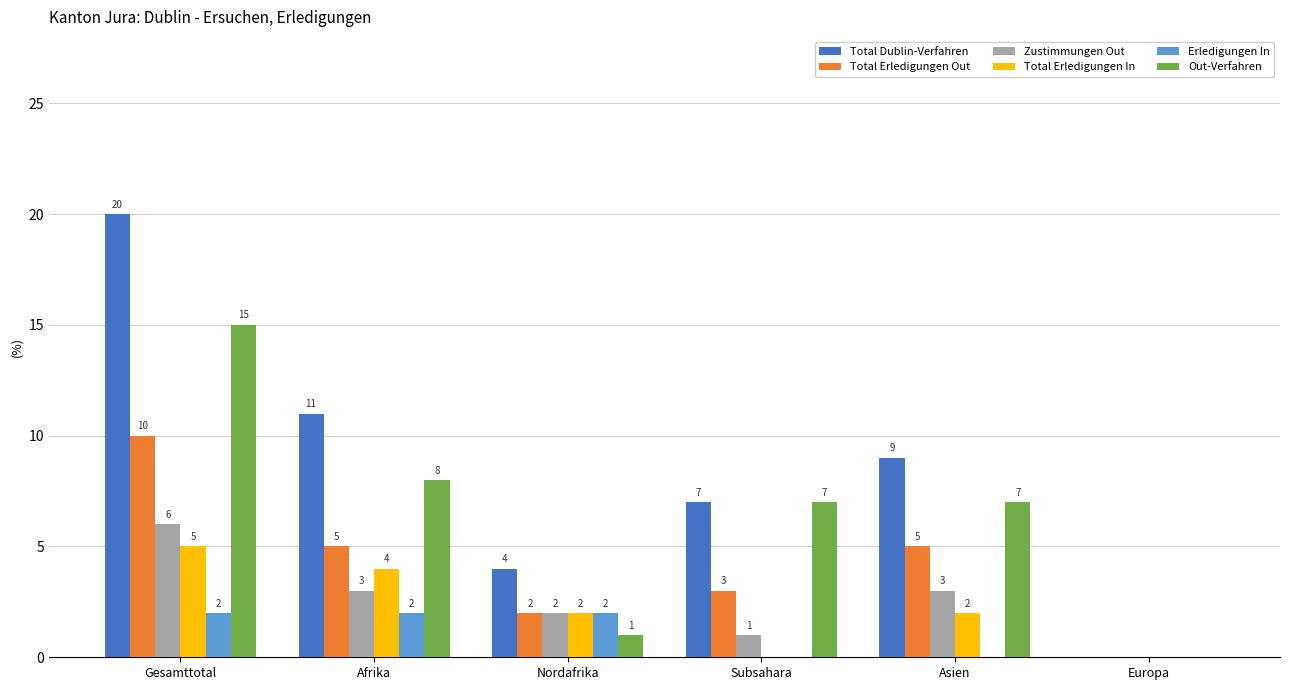

Which series has the largest total across all categories?

Total Dublin-Verfahren